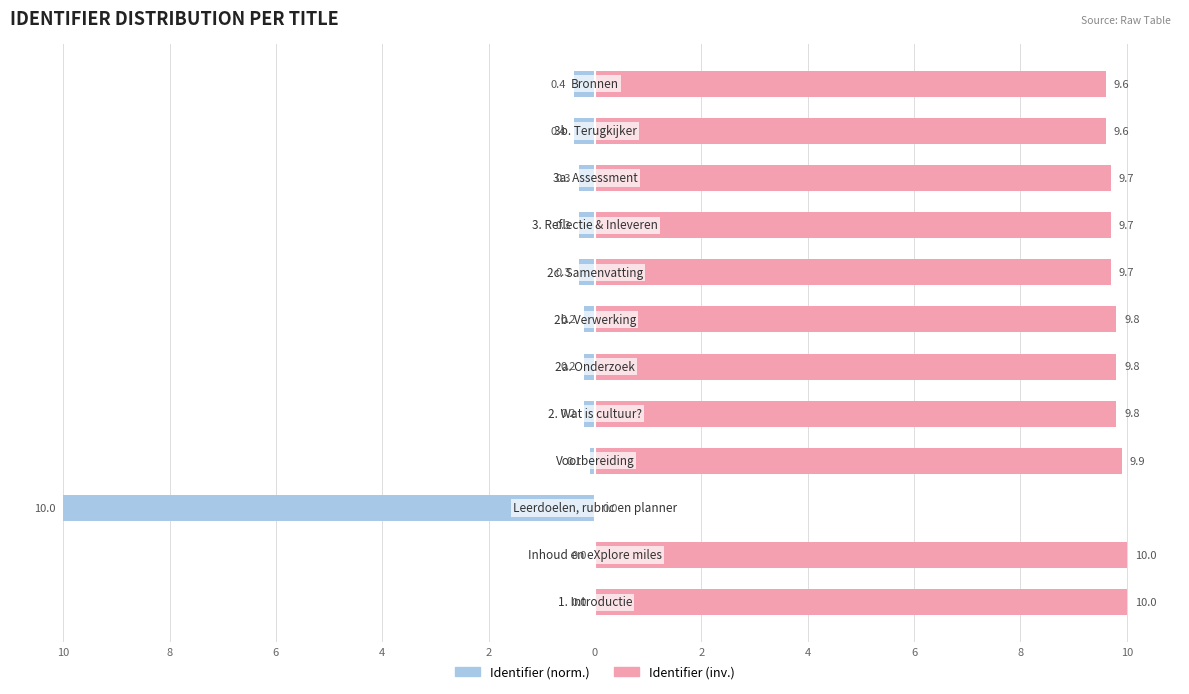

Which has a higher value, 8 or 11?

8